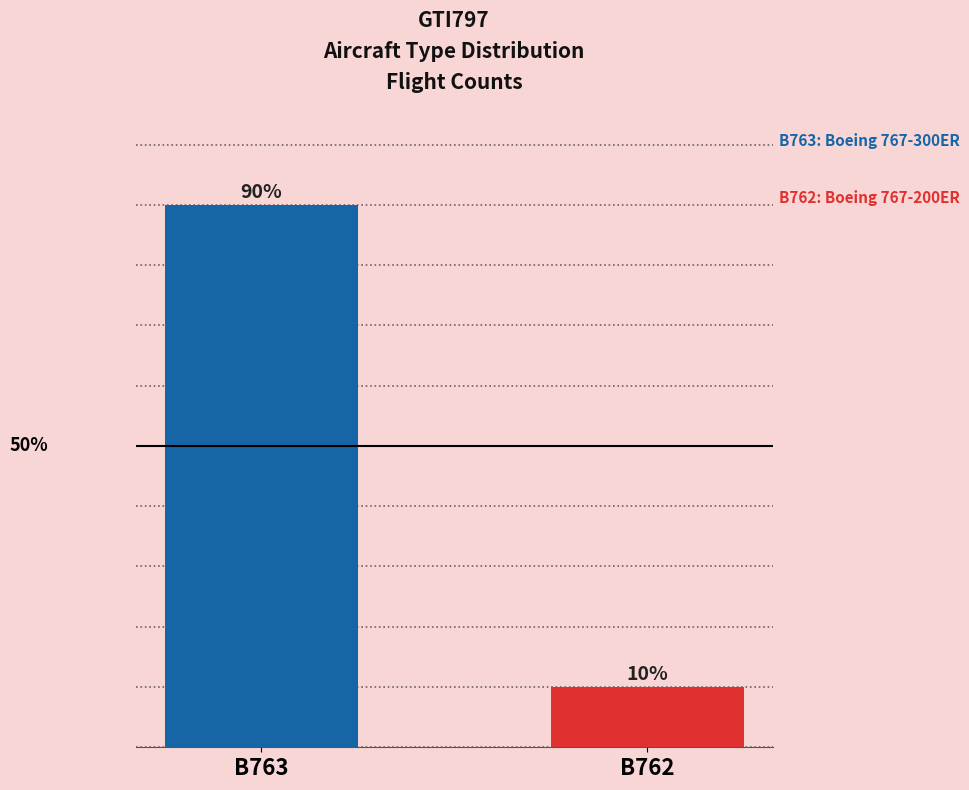

Rank the categories by value from lowest to highest.

B762, B763